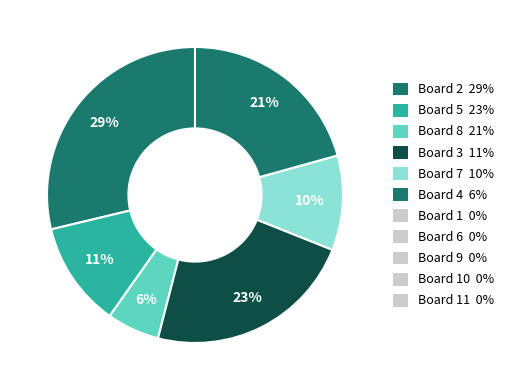

How many segments does this pie chart have?

6